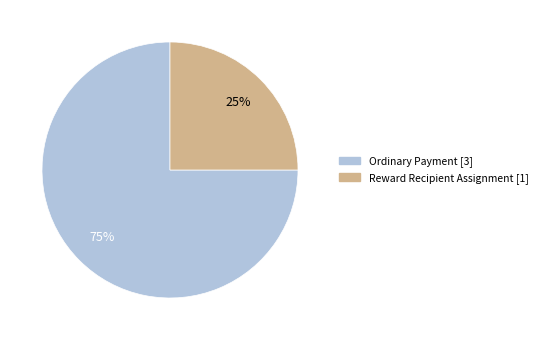

The Ordinary Payment slice represents 89% of the pie. True or false?

False